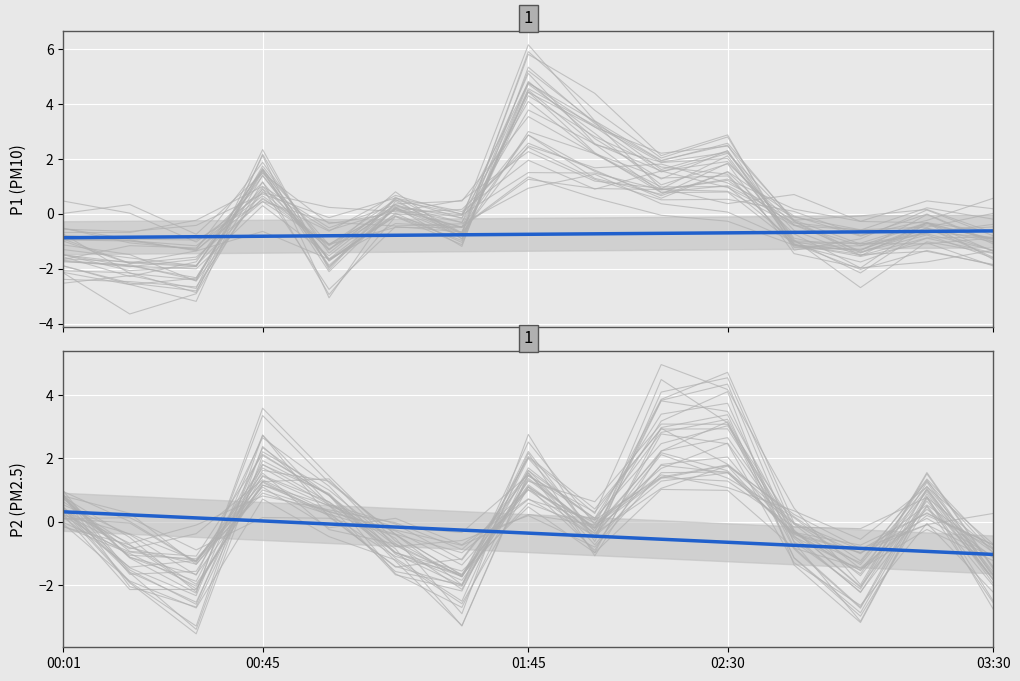

The chart shows a value of 0.1 at 01:45. True or false?

True